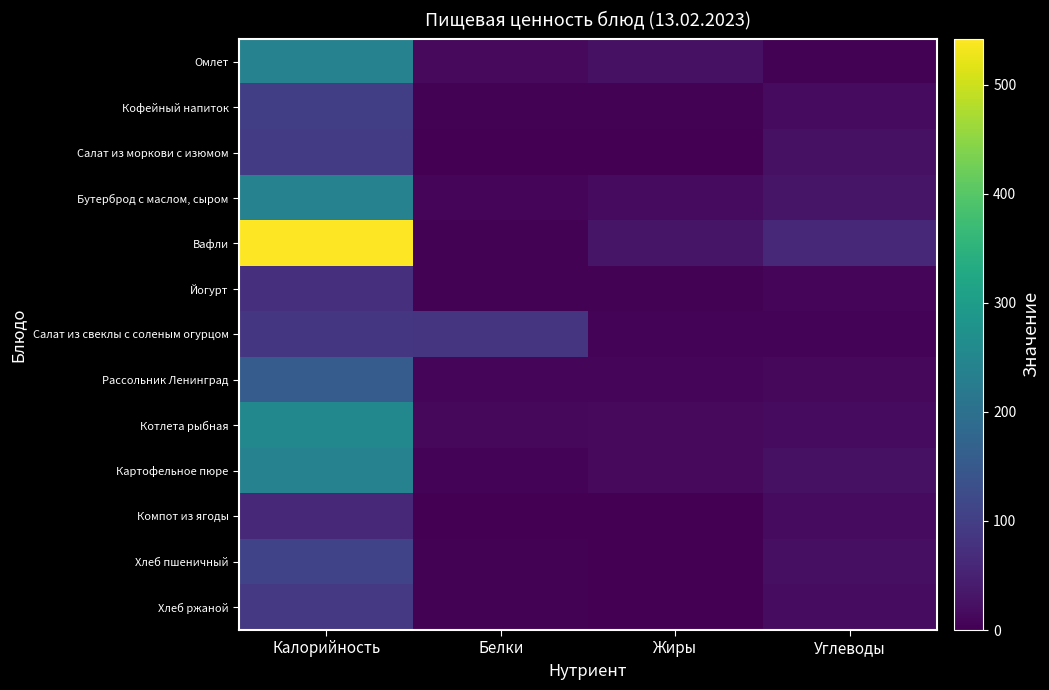

What is the greatest value displayed?

542.0